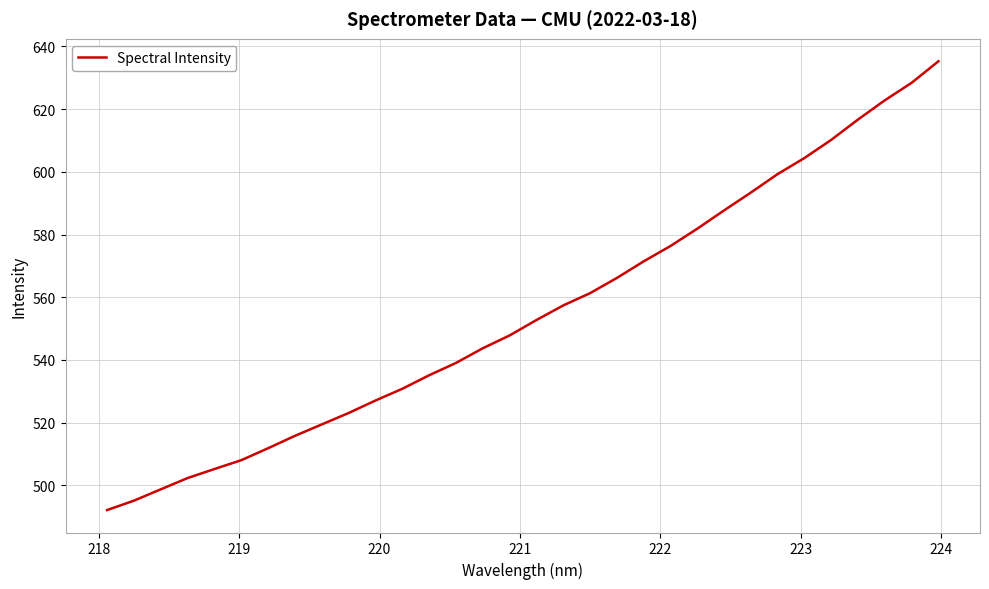

What is the difference between the maximum and minimum values?

143.1